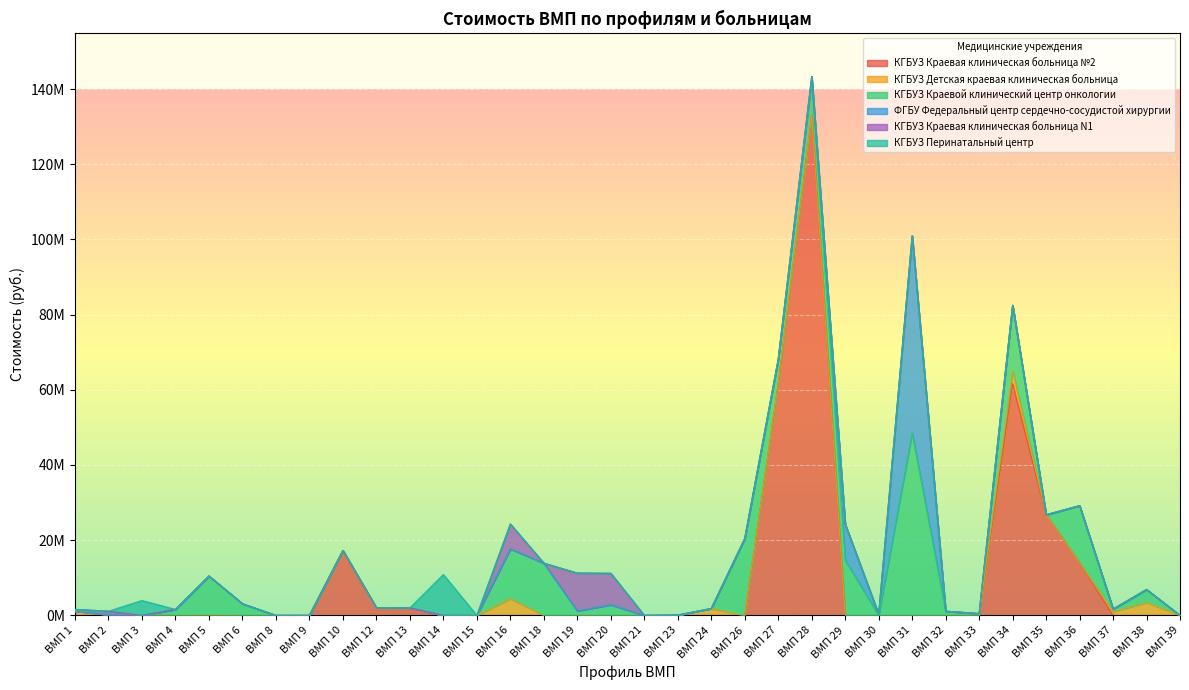

How many distinct data groups are displayed?

6